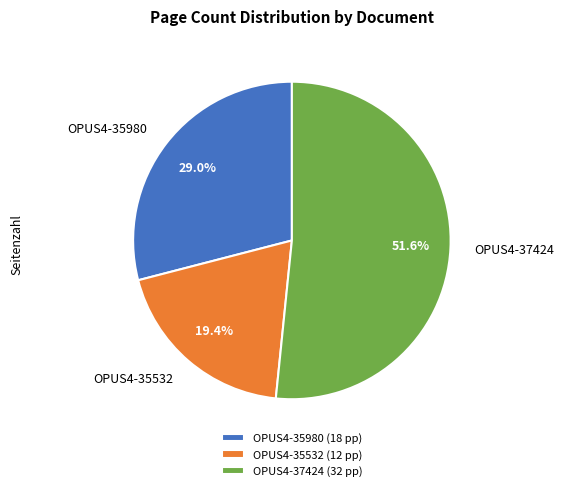

To the nearest percent, what is the difference between the largest and smallest slice percentages?

32%